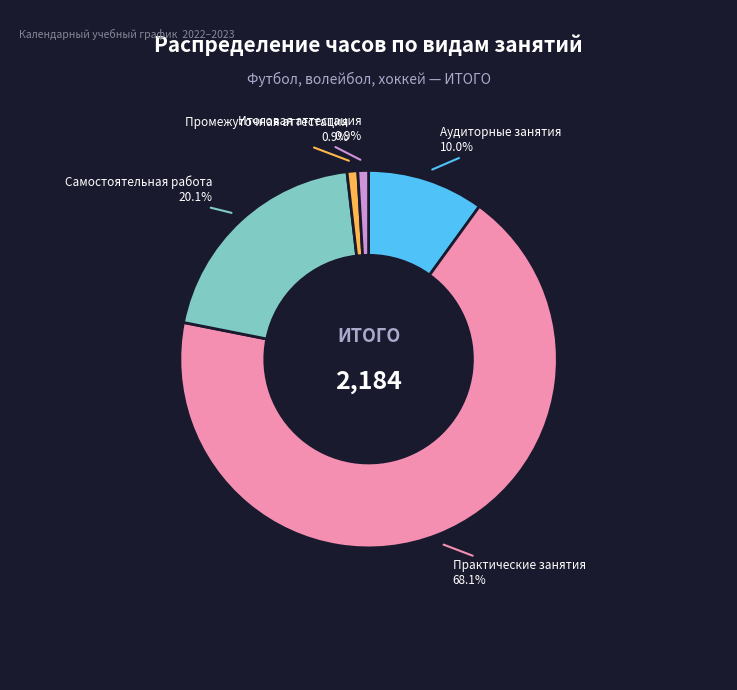

To the nearest percent, what is the difference between the largest and smallest slice percentages?

67%